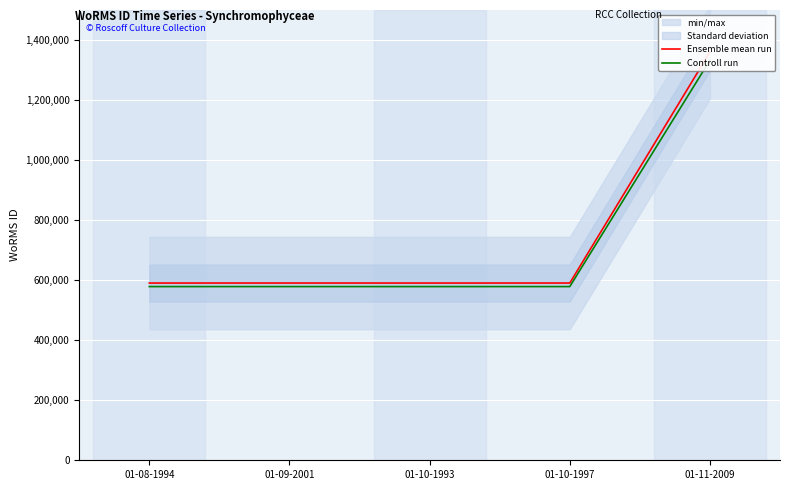

How many lines are shown in the chart?

2